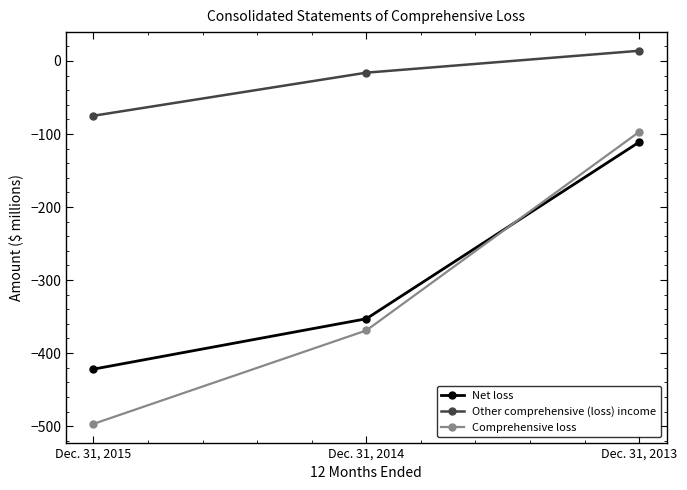

True or false: Net loss has a value of -198 at Dec. 31, 2013.

False